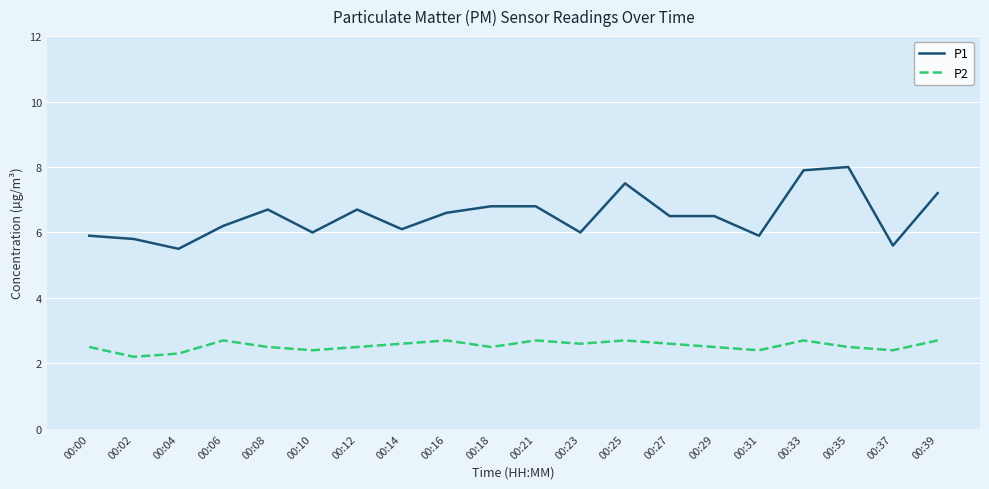

Which label corresponds to the smallest value in the chart?

00:02